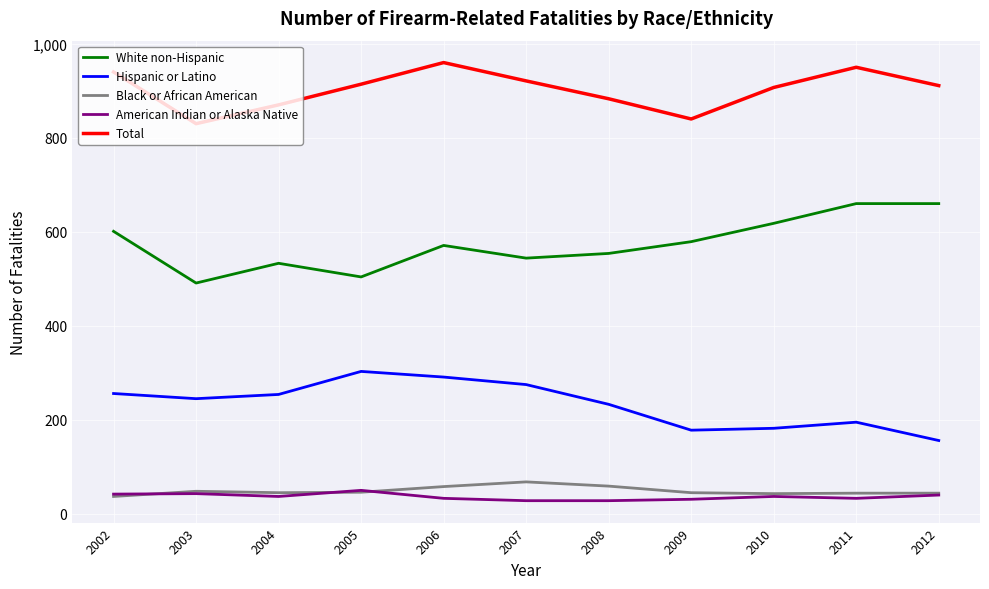

What is the highest value of the White non-Hispanic series?

660